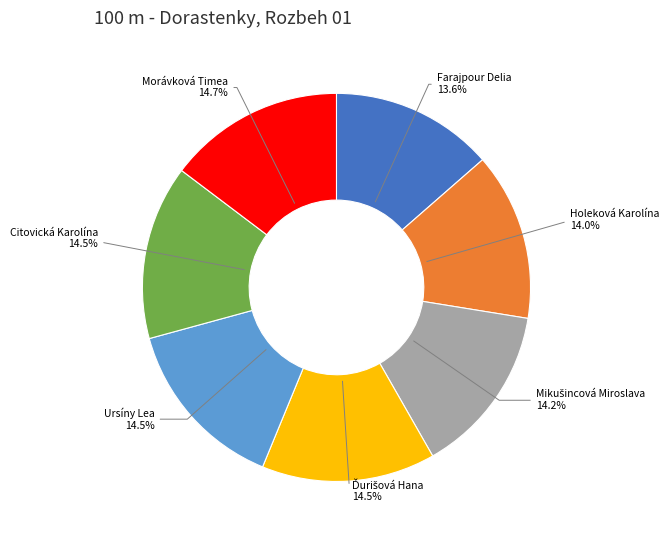

How many slices are in this pie chart?

7